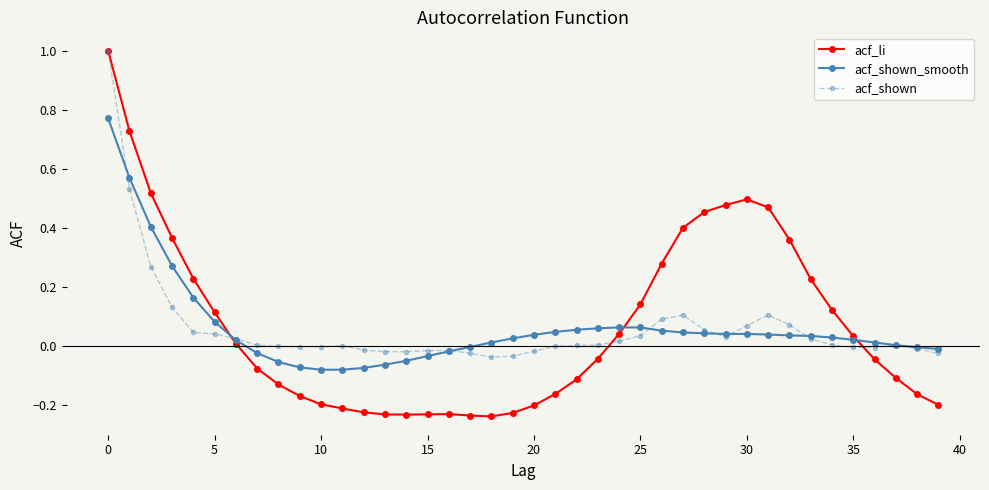

Which series has the widest spread of values?

acf_li